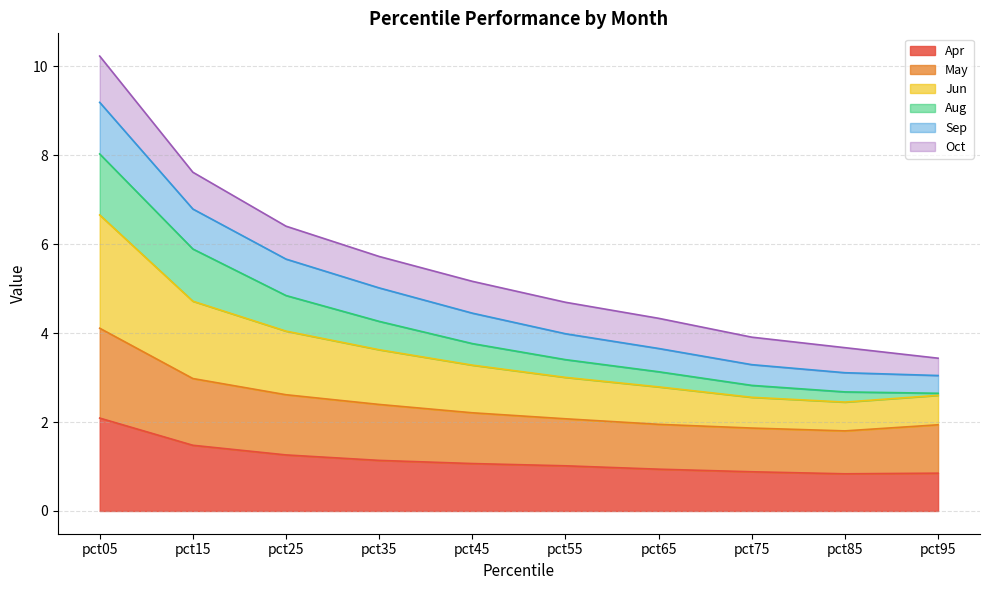

What is the lowest value of the Apr series?

0.8